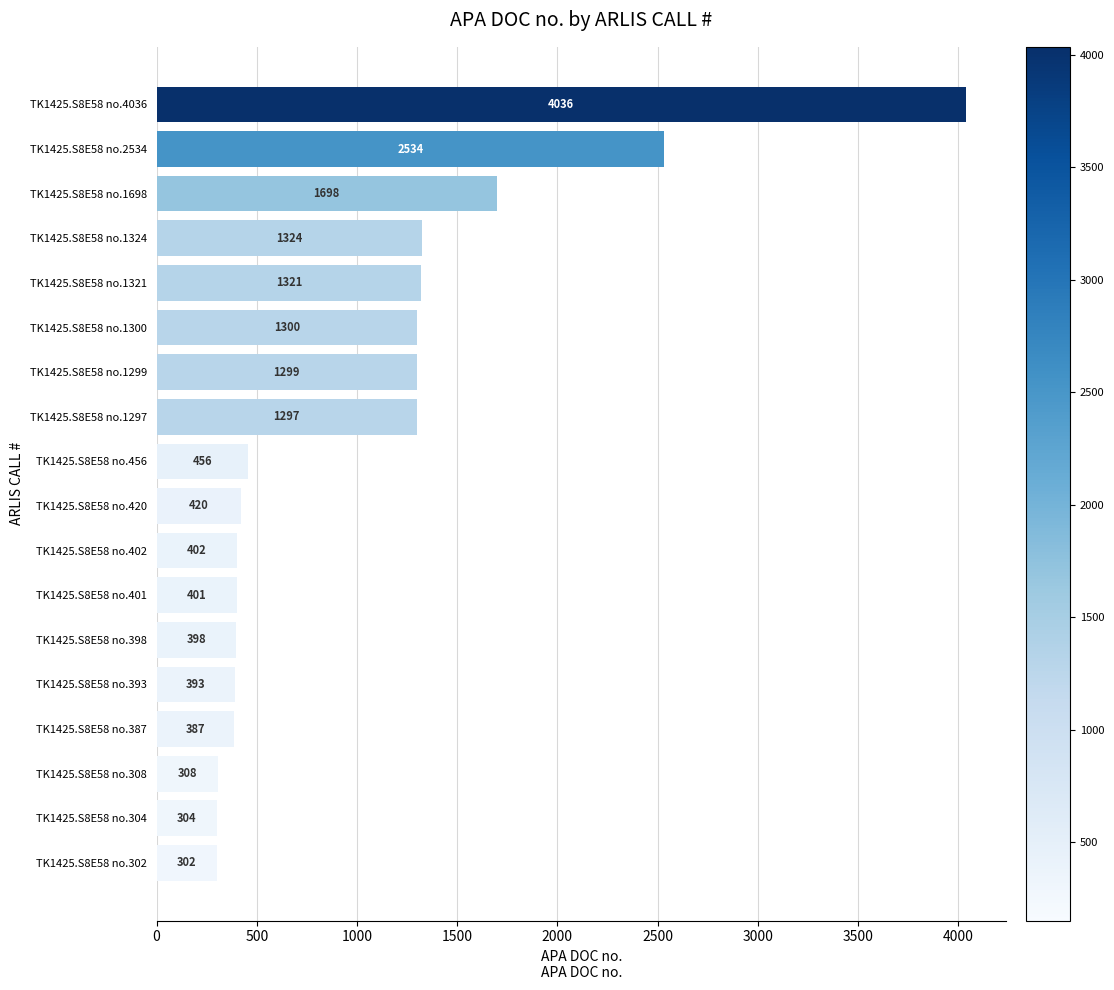

List the labels in order of value, smallest first.

TK1425.S8E58 no.302, TK1425.S8E58 no.304, TK1425.S8E58 no.308, TK1425.S8E58 no.387, TK1425.S8E58 no.393, TK1425.S8E58 no.398, TK1425.S8E58 no.401, TK1425.S8E58 no.402, TK1425.S8E58 no.420, TK1425.S8E58 no.456, TK1425.S8E58 no.1297, TK1425.S8E58 no.1299, TK1425.S8E58 no.1300, TK1425.S8E58 no.1321, TK1425.S8E58 no.1324, TK1425.S8E58 no.1698, TK1425.S8E58 no.2534, TK1425.S8E58 no.4036